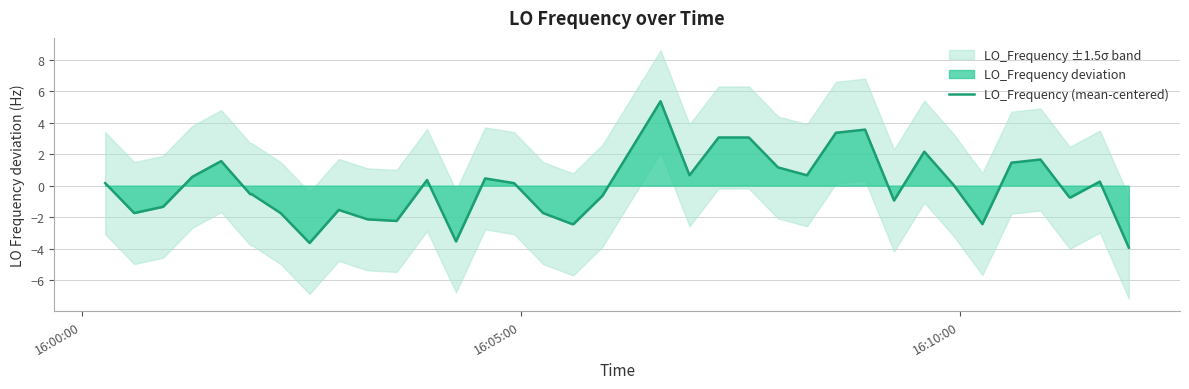

What is the maximum value for LO_Frequency (mean-centered)?

5.4